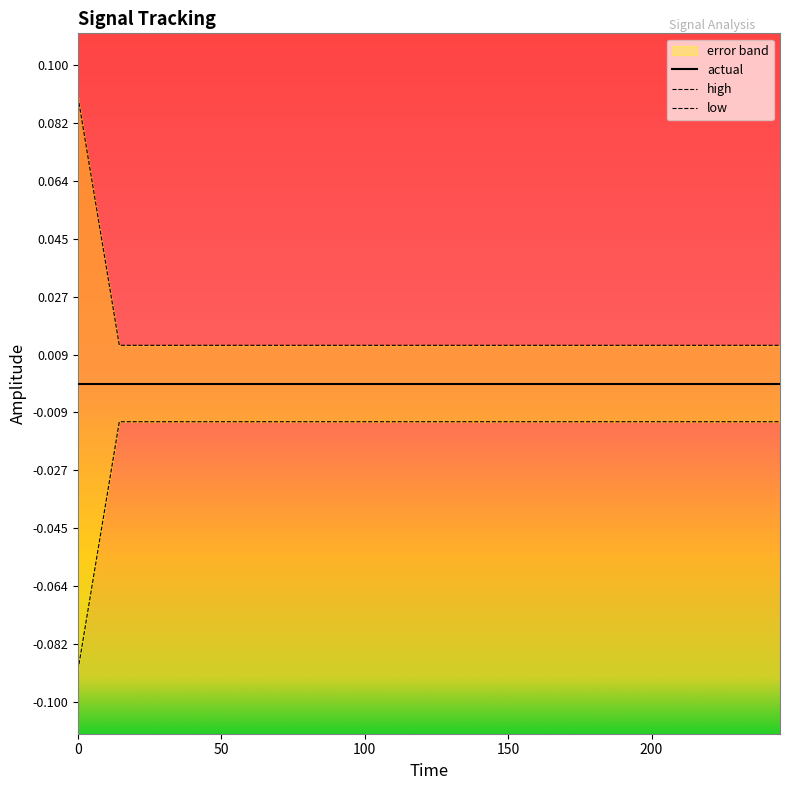

True or false: high and low intersect in this chart.

False